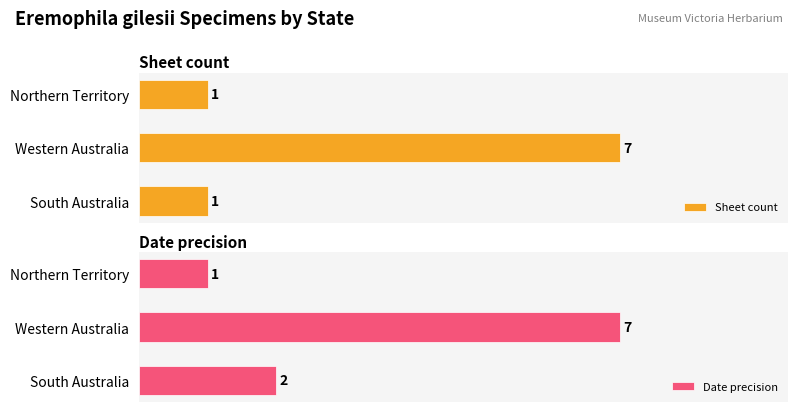

Where is Date precision nearest to the value 4?

South Australia